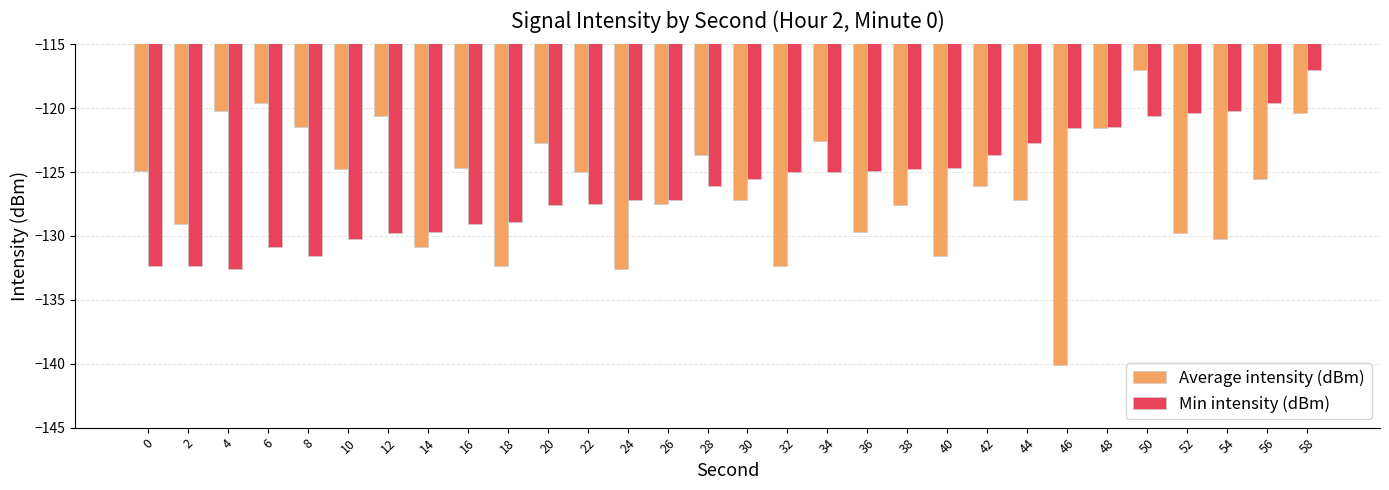

Which series has the largest range (max minus min)?

Average intensity (dBm)